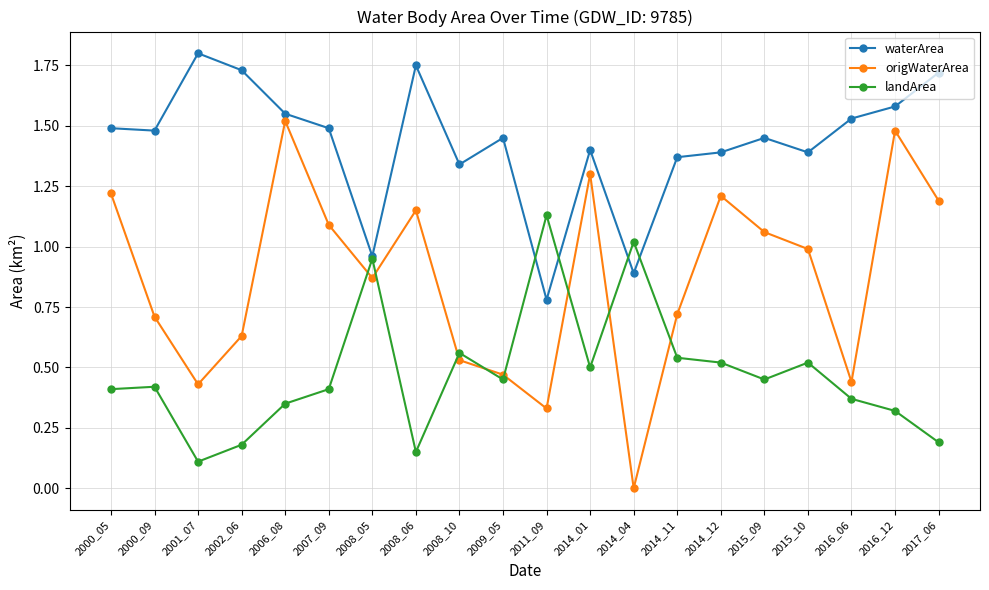

How many lines are shown in the chart?

3